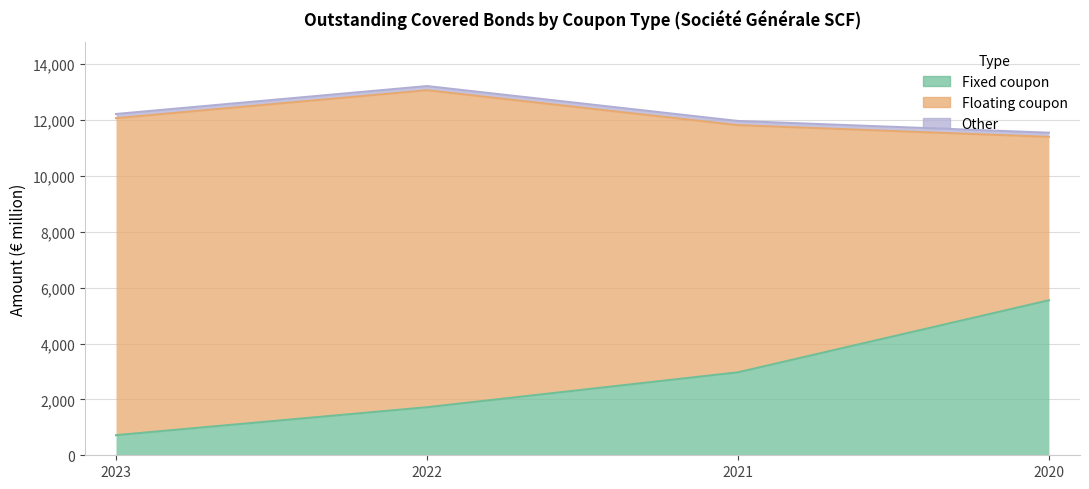

Rank the series at 2021 from highest to lowest value.

Floating coupon, Fixed coupon, Other